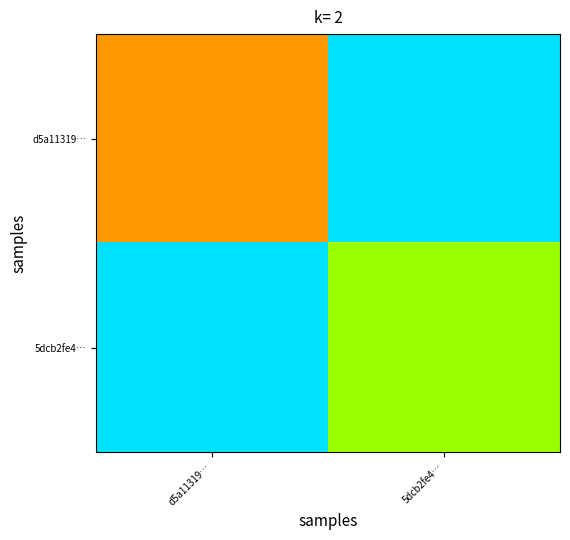

List the series in order of their peak value, highest first.

d5a11319…, 5dcb2fe4…